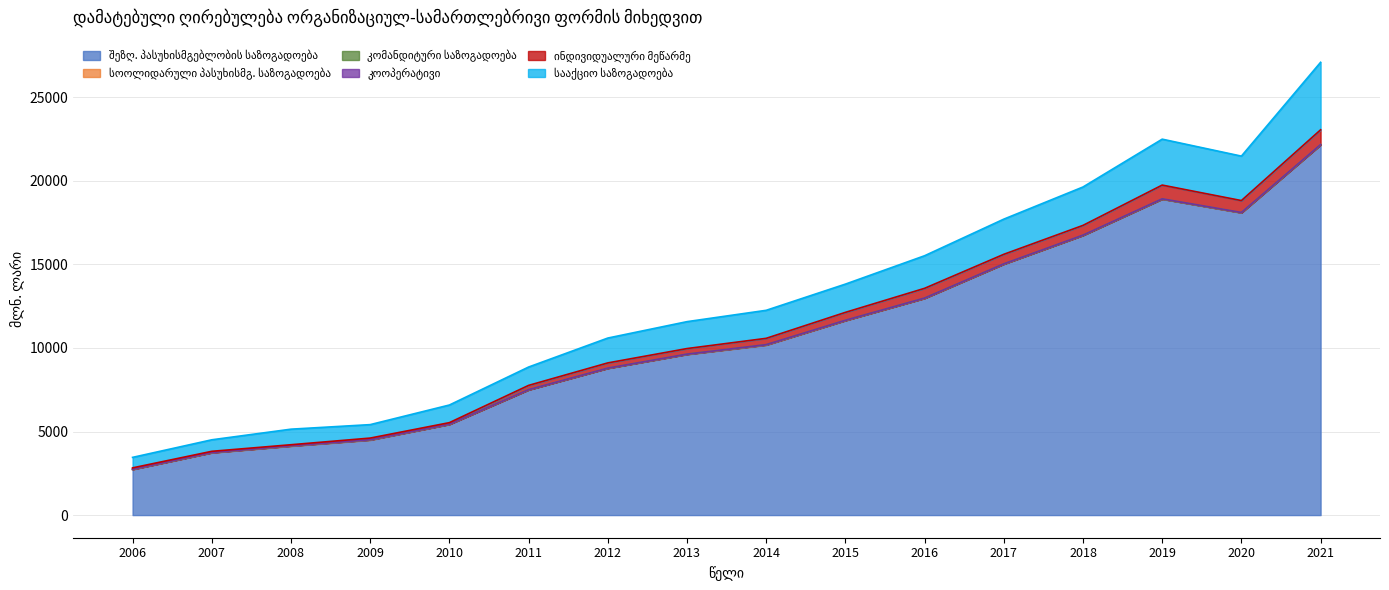

What is the difference between the highest and lowest values at 2011?

7491.5